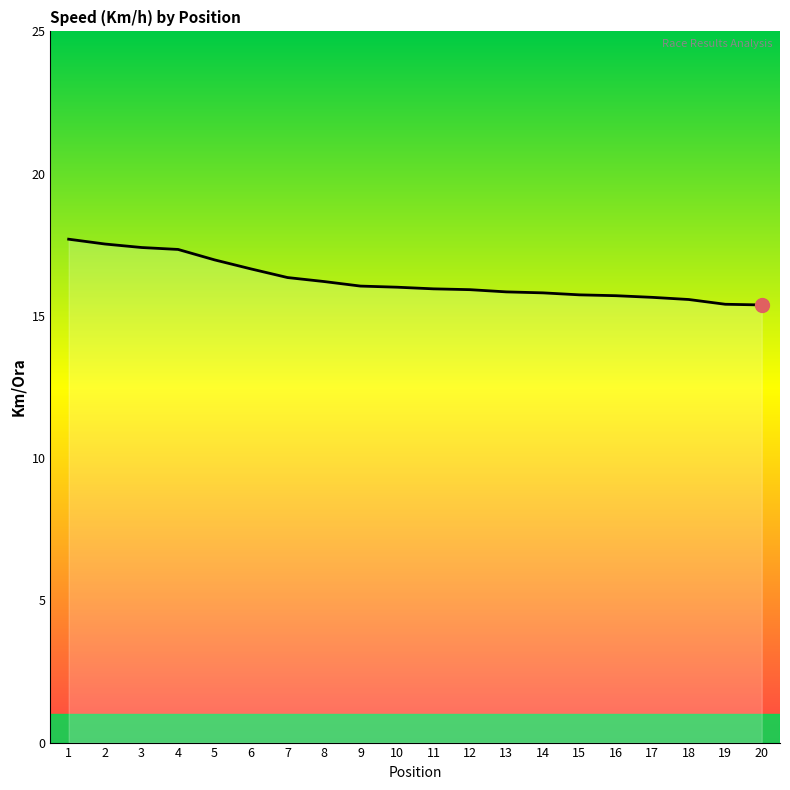

True or false: the data shows 16.6 at 6.

True